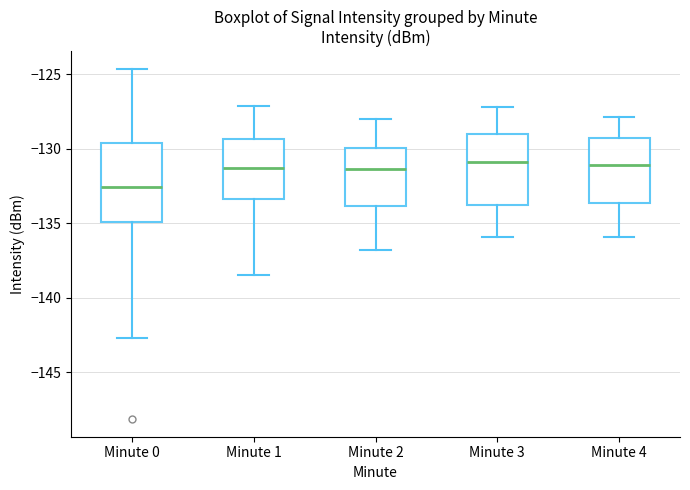

Reading left to right, read every box against the y-axis: the position of its median line, the range the box covers, and the ends of its whiskers. The values are not printed on the chart, so give them approximately, as read against the axis.

Minute 0: median -132.5, box -135.0 to -129.5, whiskers -142.5 to -124.5
Minute 1: median -131.5, box -133.5 to -129.5, whiskers -138.5 to -127.0
Minute 2: median -131.5, box -134.0 to -130.0, whiskers -137.0 to -128.0
Minute 3: median -131.0, box -134.0 to -129.0, whiskers -136.0 to -127.0
Minute 4: median -131.0, box -133.5 to -129.5, whiskers -136.0 to -128.0